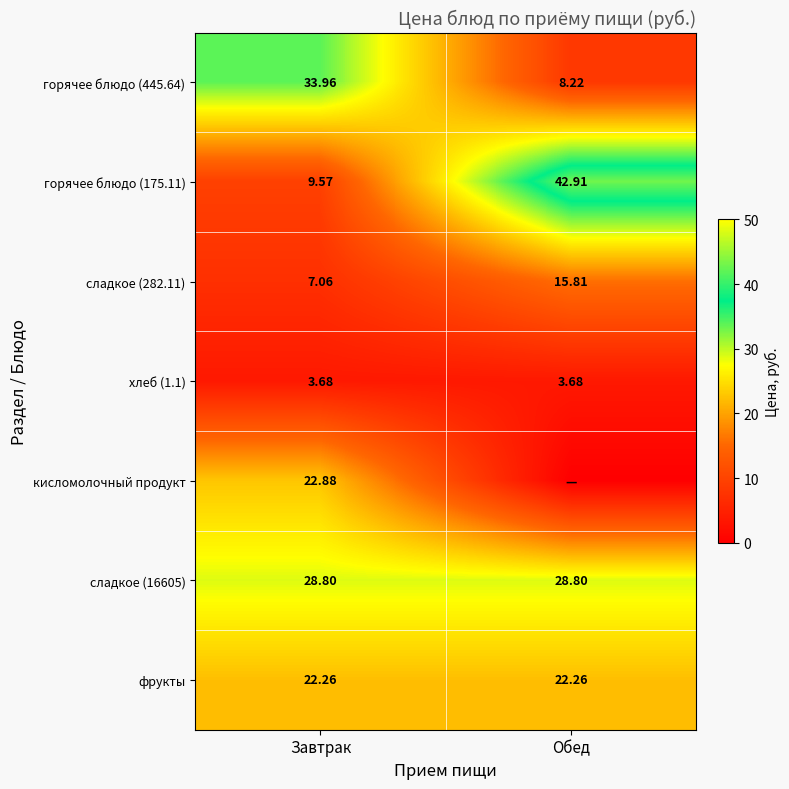

At which label does горячее блюдо (175.11) reach its peak?

Обед